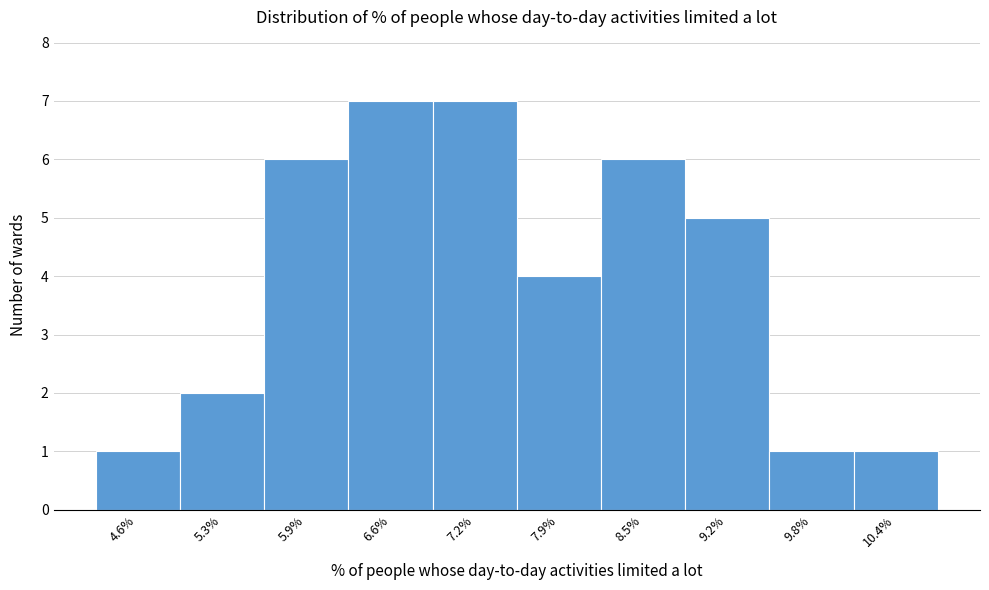

What is the height of the bar covering 6.2 to 6.9 on the x-axis? Neither the bar edges nor the heights are printed on the chart, so give them approximately, as read against the axes.

7